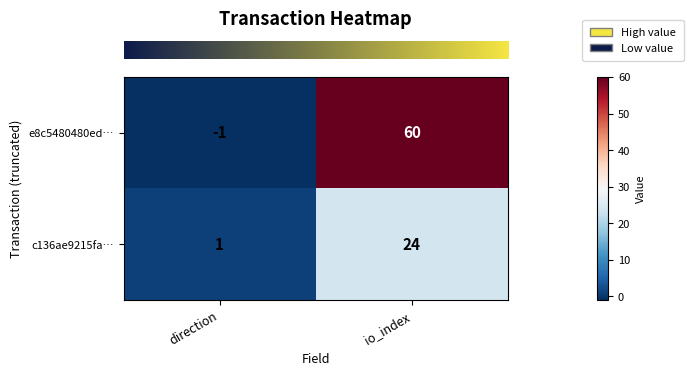

What is the sum of all c136ae9215fa… values?

25